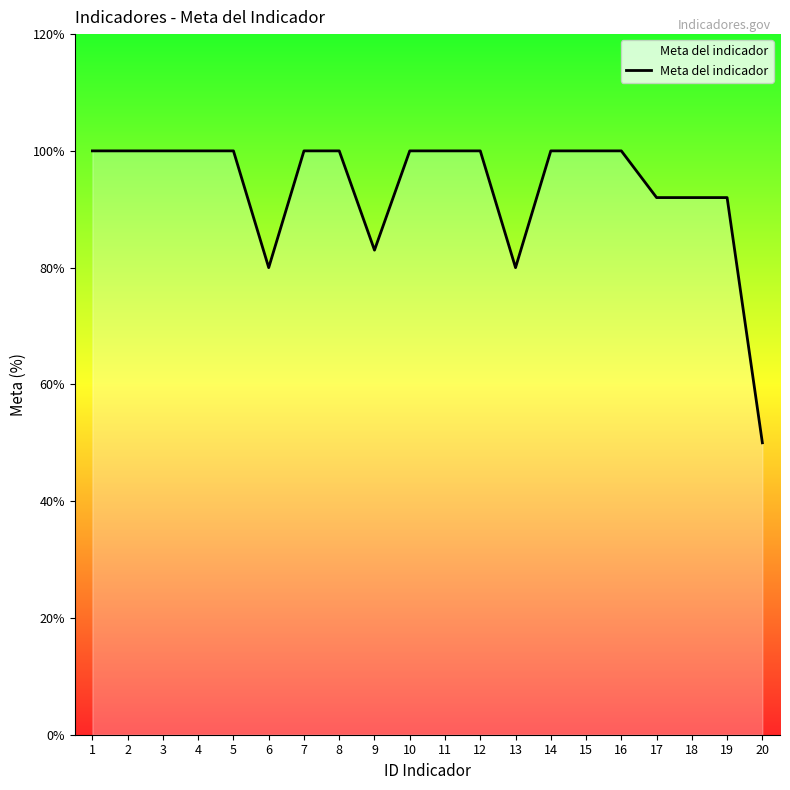

What is the sum of the values at 6 and 19?

172